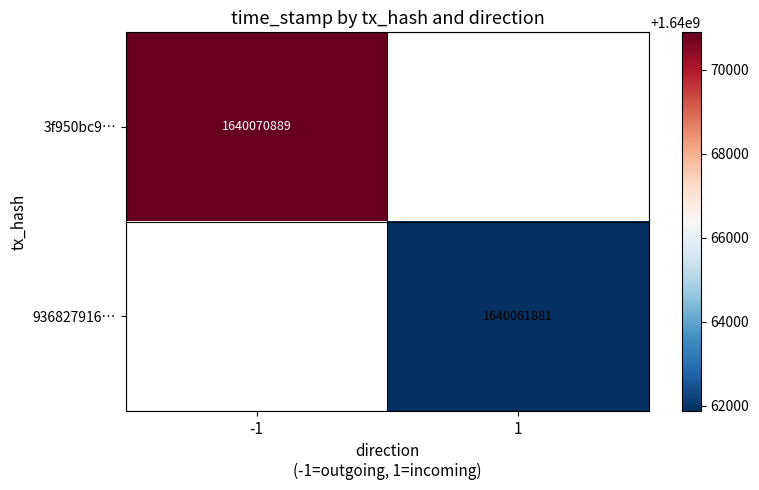

The value of 3f950bc9… at -1 is 1640070889. True or false?

True